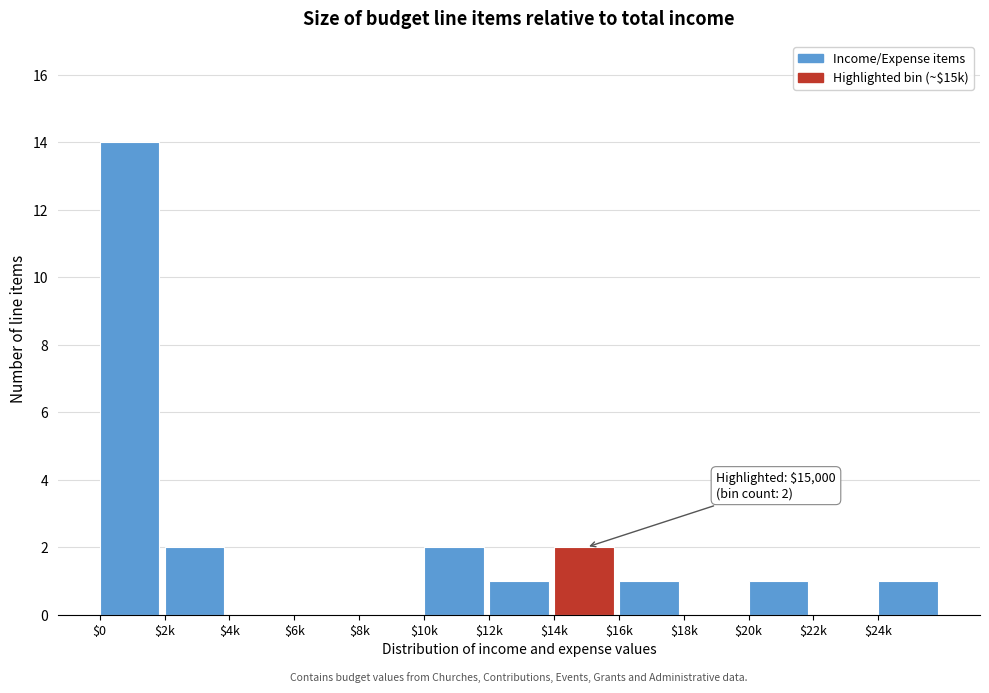

At which category does the chart reach its peak across all series?

$0